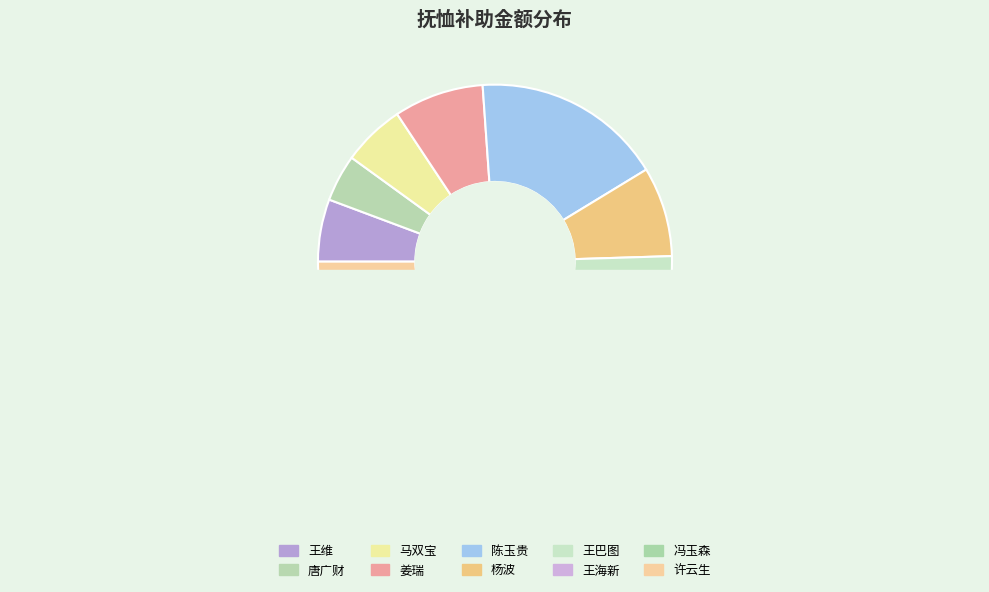

The 王巴图 slice represents 1% of the pie. True or false?

False